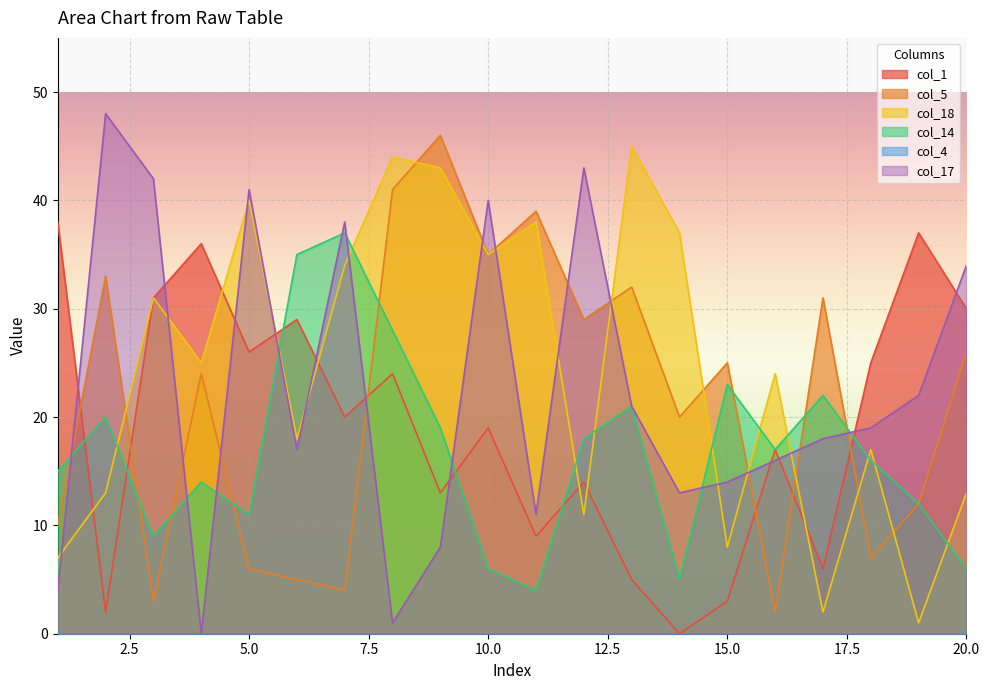

How many lines are shown in the chart?

6